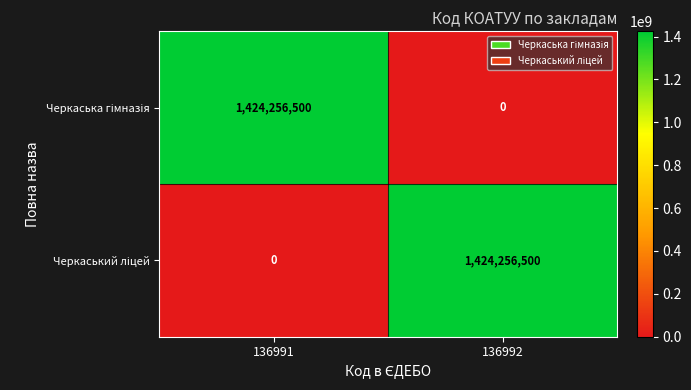

What is the difference between the highest and lowest values at 136991?

1424256500